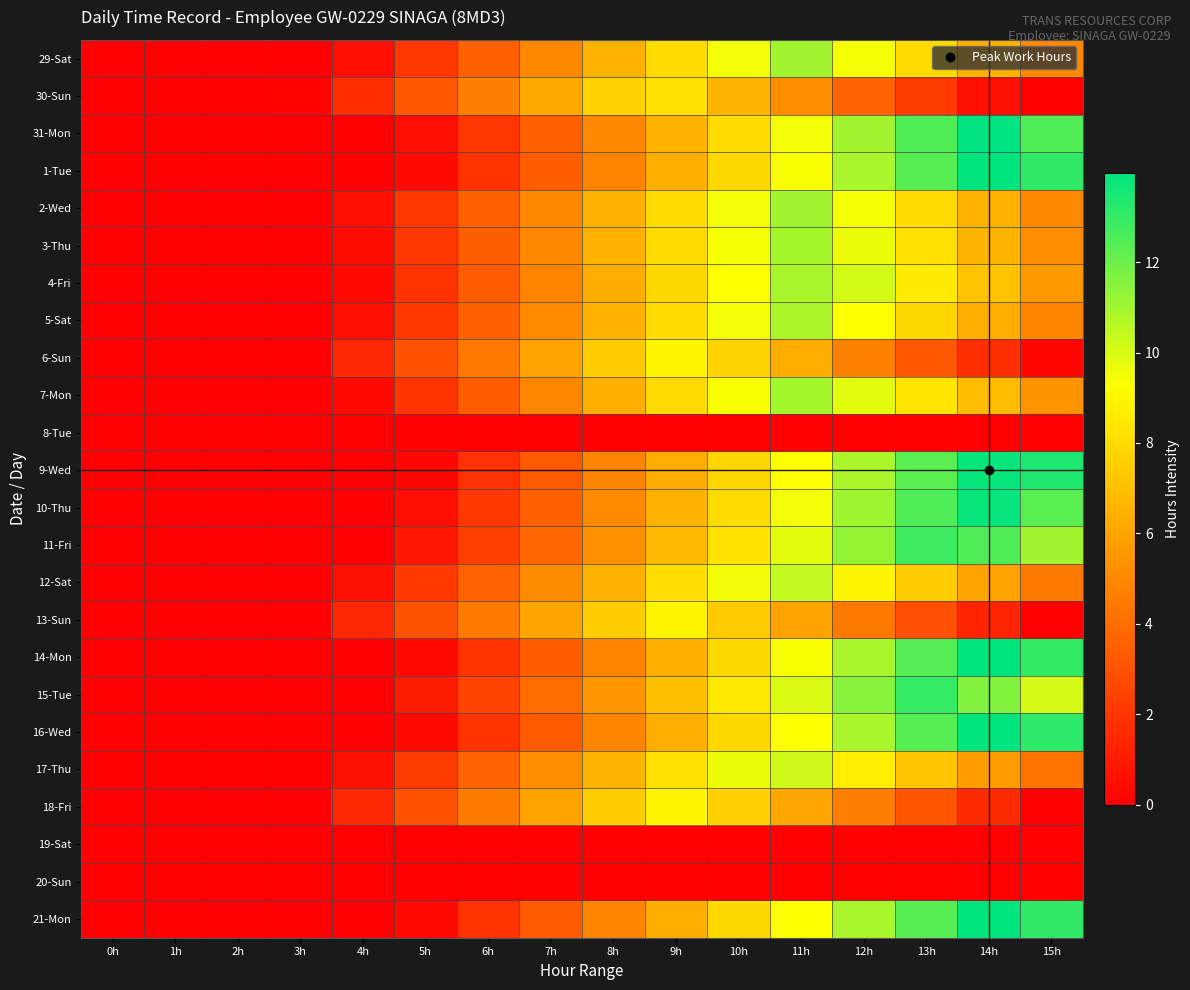

Reading left to right, extract all data points from this chart.

29-Sat: 0h=0.0	1h=0.0	2h=0.0	3h=0.0	4h=0.5	5h=2.0	6h=3.5	7h=5.0	8h=6.5	9h=8.0	10h=9.5	11h=11.0	12h=9.5	13h=8.0	14h=6.5	15h=5.0
30-Sun: 0h=0.0	1h=0.0	2h=0.0	3h=0.2	4h=1.7	5h=3.2	6h=4.7	7h=6.2	8h=7.7	9h=8.2	10h=6.7	11h=5.2	12h=3.7	13h=2.2	14h=0.7	15h=0.0
31-Mon: 0h=0.0	1h=0.0	2h=0.0	3h=0.0	4h=0.0	5h=0.5	6h=2.0	7h=3.5	8h=5.0	9h=6.5	10h=8.0	11h=9.5	12h=11.0	13h=12.5	14h=14.0	15h=12.5
1-Tue: 0h=0.0	1h=0.0	2h=0.0	3h=0.0	4h=0.0	5h=0.4	6h=1.9	7h=3.4	8h=4.9	9h=6.4	10h=7.9	11h=9.4	12h=10.9	13h=12.4	14h=13.9	15h=13.1
2-Wed: 0h=0.0	1h=0.0	2h=0.0	3h=0.0	4h=0.5	5h=2.0	6h=3.5	7h=5.0	8h=6.5	9h=8.0	10h=9.5	11h=11.0	12h=9.5	13h=8.0	14h=6.5	15h=5.0
3-Thu: 0h=0.0	1h=0.0	2h=0.0	3h=0.0	4h=0.5	5h=2.0	6h=3.5	7h=5.0	8h=6.5	9h=8.0	10h=9.5	11h=11.0	12h=9.7	13h=8.2	14h=6.7	15h=5.2
4-Fri: 0h=0.0	1h=0.0	2h=0.0	3h=0.0	4h=0.4	5h=1.9	6h=3.4	7h=4.9	8h=6.4	9h=7.9	10h=9.4	11h=10.9	12h=10.1	13h=8.6	14h=7.1	15h=5.6
5-Sat: 0h=0.0	1h=0.0	2h=0.0	3h=0.0	4h=0.5	5h=2.0	6h=3.5	7h=5.0	8h=6.5	9h=8.0	10h=9.5	11h=10.8	12h=9.3	13h=7.8	14h=6.3	15h=4.8
6-Sun: 0h=0.0	1h=0.0	2h=0.0	3h=0.0	4h=1.5	5h=3.0	6h=4.5	7h=6.0	8h=7.5	9h=9.0	10h=7.7	11h=6.2	12h=4.7	13h=3.2	14h=1.7	15h=0.2
7-Mon: 0h=0.0	1h=0.0	2h=0.0	3h=0.0	4h=0.4	5h=1.9	6h=3.4	7h=4.9	8h=6.4	9h=7.9	10h=9.4	11h=10.9	12h=9.9	13h=8.4	14h=6.9	15h=5.4
8-Tue: 0h=0.0	1h=0.0	2h=0.0	3h=0.0	4h=0.0	5h=0.0	6h=0.0	7h=0.0	8h=0.0	9h=0.0	10h=0.0	11h=0.0	12h=0.0	13h=0.0	14h=0.0	15h=0.0
9-Wed: 0h=0.0	1h=0.0	2h=0.0	3h=0.0	4h=0.0	5h=0.3	6h=1.8	7h=3.3	8h=4.8	9h=6.3	10h=7.8	11h=9.3	12h=10.8	13h=12.3	14h=13.8	15h=13.4
10-Thu: 0h=0.0	1h=0.0	2h=0.0	3h=0.0	4h=0.0	5h=0.5	6h=2.0	7h=3.5	8h=5.0	9h=6.5	10h=8.0	11h=9.5	12h=11.0	13h=12.5	14h=13.8	15h=12.3
11-Fri: 0h=0.0	1h=0.0	2h=0.0	3h=0.0	4h=0.0	5h=0.8	6h=2.3	7h=3.8	8h=5.3	9h=6.8	10h=8.3	11h=9.8	12h=11.3	13h=12.8	14h=12.5	15h=11.0
12-Sat: 0h=0.0	1h=0.0	2h=0.0	3h=0.0	4h=0.6	5h=2.1	6h=3.6	7h=5.1	8h=6.6	9h=8.1	10h=9.6	11h=10.5	12h=9.0	13h=7.5	14h=6.0	15h=4.5
13-Sun: 0h=0.0	1h=0.0	2h=0.0	3h=0.0	4h=1.5	5h=3.0	6h=4.5	7h=6.0	8h=7.5	9h=8.9	10h=7.4	11h=5.9	12h=4.4	13h=2.9	14h=1.4	15h=0.0
14-Mon: 0h=0.0	1h=0.0	2h=0.0	3h=0.0	4h=0.0	5h=0.4	6h=1.9	7h=3.4	8h=4.9	9h=6.4	10h=7.9	11h=9.4	12h=10.9	13h=12.4	14h=13.9	15h=13.0
15-Tue: 0h=0.0	1h=0.0	2h=0.0	3h=0.0	4h=0.0	5h=1.0	6h=2.5	7h=4.0	8h=5.5	9h=7.0	10h=8.5	11h=10.0	12h=11.5	13h=13.0	14h=11.6	15h=10.1
16-Wed: 0h=0.0	1h=0.0	2h=0.0	3h=0.0	4h=0.0	5h=0.4	6h=1.9	7h=3.4	8h=4.9	9h=6.4	10h=7.9	11h=9.4	12h=10.9	13h=12.4	14h=13.9	15h=13.1
17-Thu: 0h=0.0	1h=0.0	2h=0.0	3h=0.0	4h=0.7	5h=2.2	6h=3.7	7h=5.2	8h=6.7	9h=8.2	10h=9.7	11h=10.2	12h=8.7	13h=7.2	14h=5.7	15h=4.2
18-Fri: 0h=0.0	1h=0.0	2h=0.0	3h=0.0	4h=1.5	5h=3.0	6h=4.5	7h=6.0	8h=7.5	9h=9.0	10h=7.6	11h=6.1	12h=4.6	13h=3.1	14h=1.6	15h=0.1
19-Sat: 0h=0.0	1h=0.0	2h=0.0	3h=0.0	4h=0.0	5h=0.0	6h=0.0	7h=0.0	8h=0.0	9h=0.0	10h=0.0	11h=0.0	12h=0.0	13h=0.0	14h=0.0	15h=0.0
20-Sun: 0h=0.0	1h=0.0	2h=0.0	3h=0.0	4h=0.0	5h=0.0	6h=0.0	7h=0.0	8h=0.0	9h=0.0	10h=0.0	11h=0.0	12h=0.0	13h=0.0	14h=0.0	15h=0.0
21-Mon: 0h=0.0	1h=0.0	2h=0.0	3h=0.0	4h=0.0	5h=0.4	6h=1.9	7h=3.4	8h=4.9	9h=6.4	10h=7.9	11h=9.4	12h=10.9	13h=12.4	14h=13.9	15h=13.1